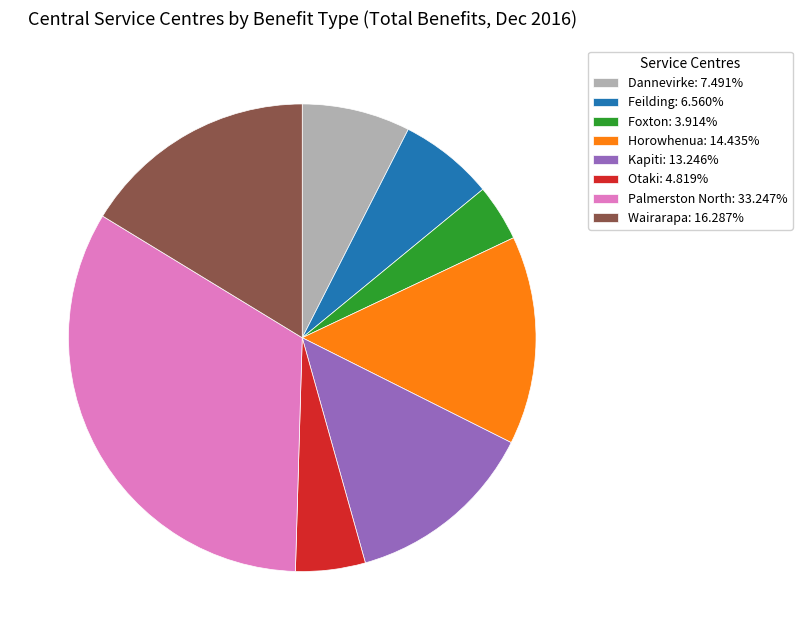

Approximately how many times larger is the value at Wairarapa compared to Dannevirke?

2.2